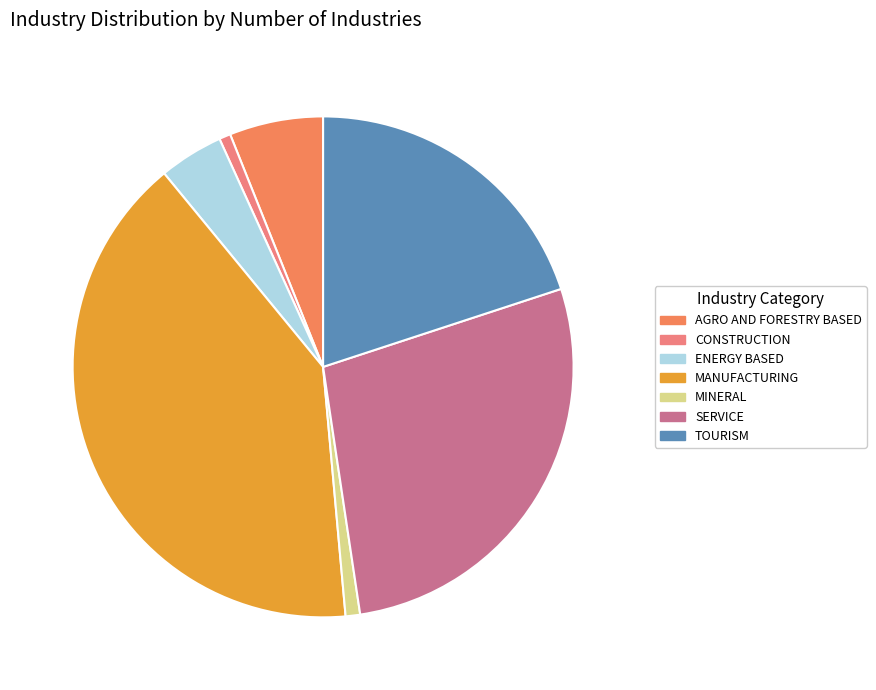

To the nearest percent, what is the combined percentage of TOURISM and SERVICE?

48%